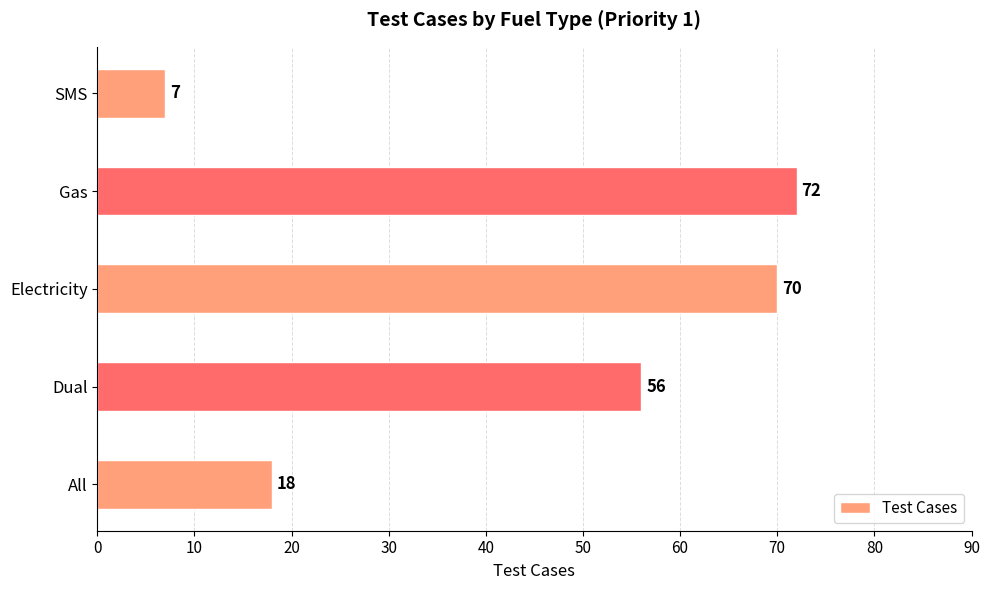

Between Electricity and SMS, which is larger?

Electricity